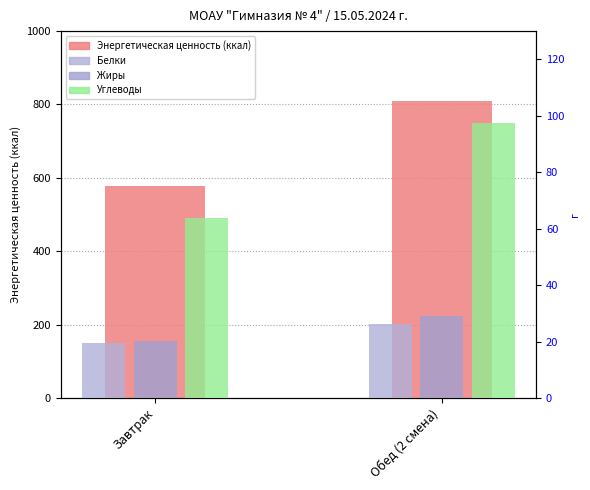

List the labels in order of Энергетическая ценность (ккал) value, largest first.

Обед (2 смена), Завтрак